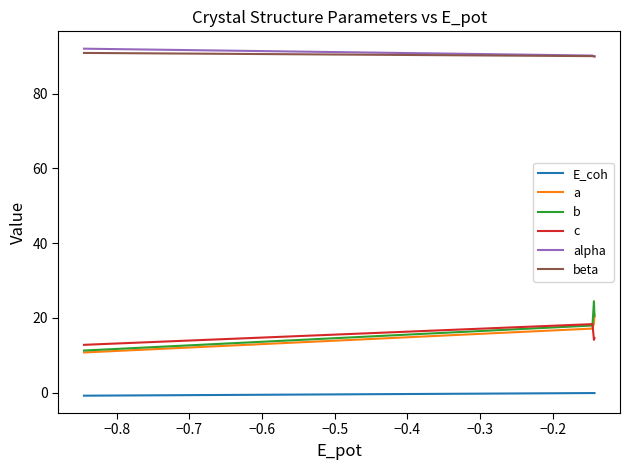

What are all the series names shown in the legend?

E_coh, a, b, c, alpha, beta